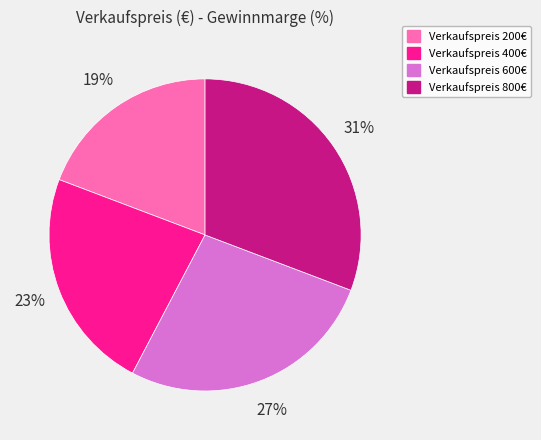

True or false: Verkaufspreis 800€ accounts for 43% of the total.

False